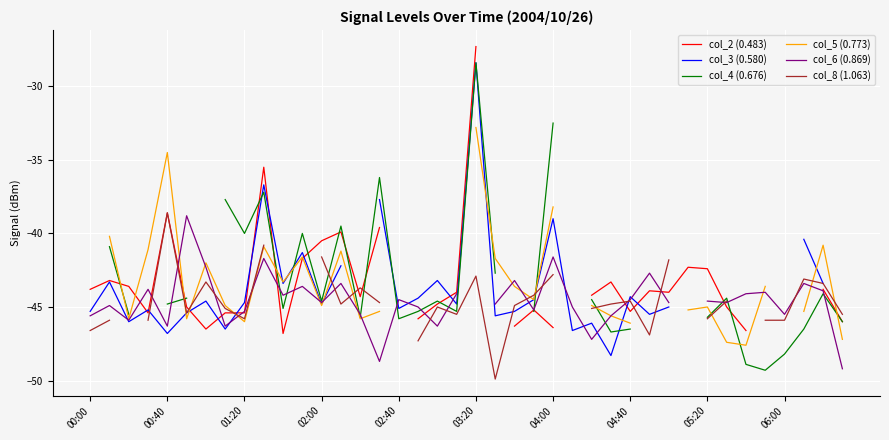

What is the difference between the maximum and minimum values in the col_3 (0.580) series?

19.9